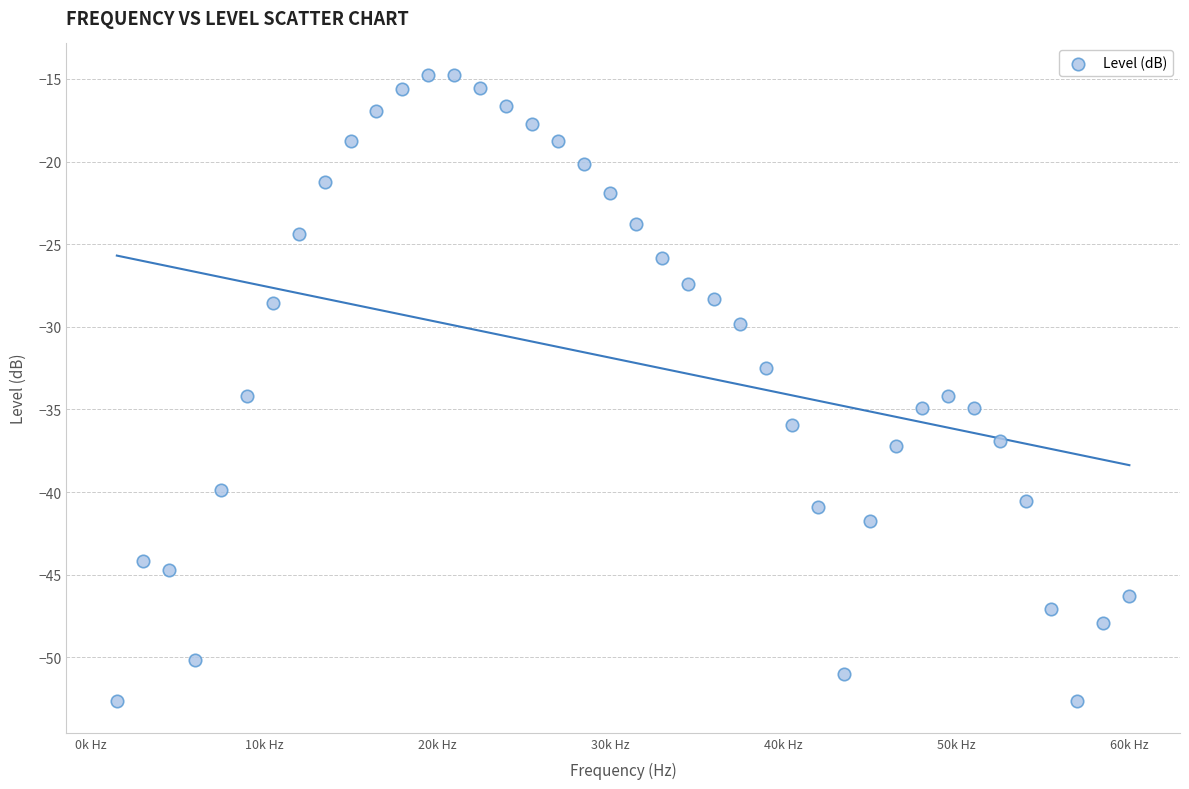

What is the range of X values (max minus min)?

58500.0